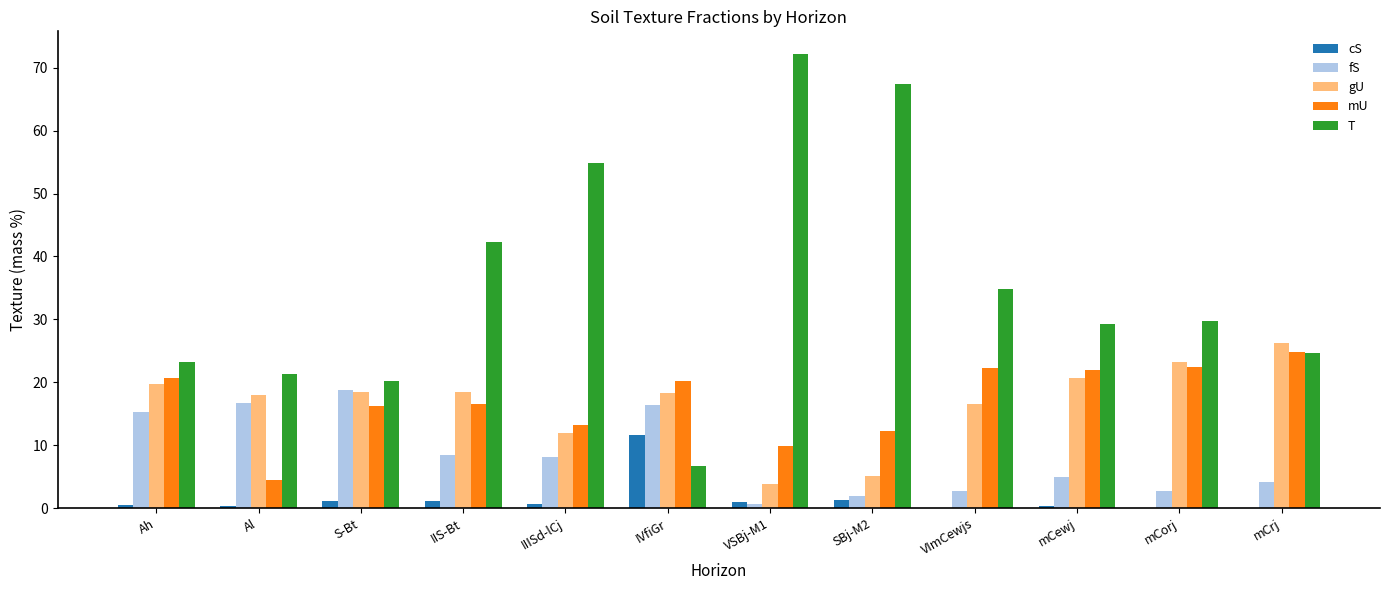

The T series shows 30.8 at VSBj-M1. True or false?

False